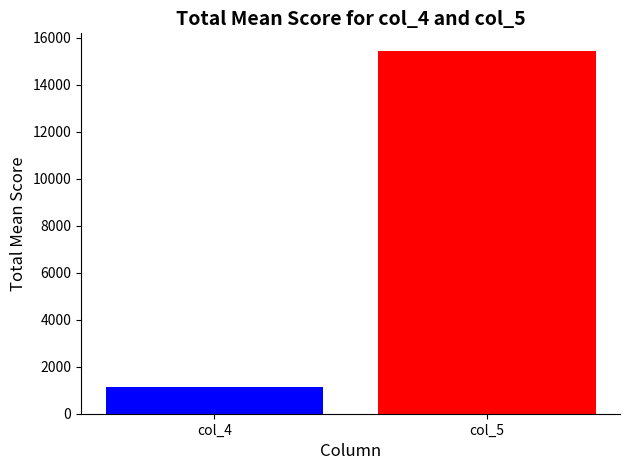

What is the minimum value shown in the chart?

1053